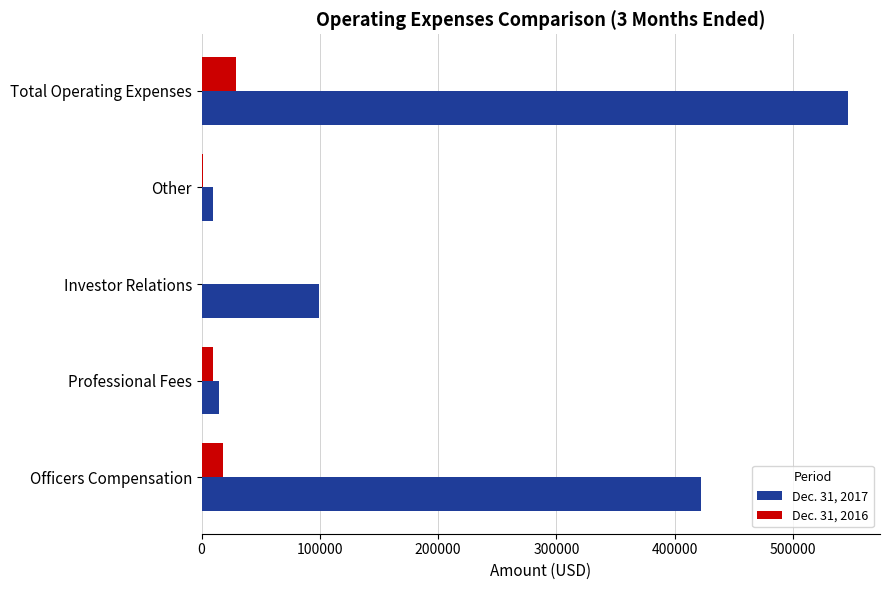

The value of Dec. 31, 2017 at Professional Fees is 14830. True or false?

True